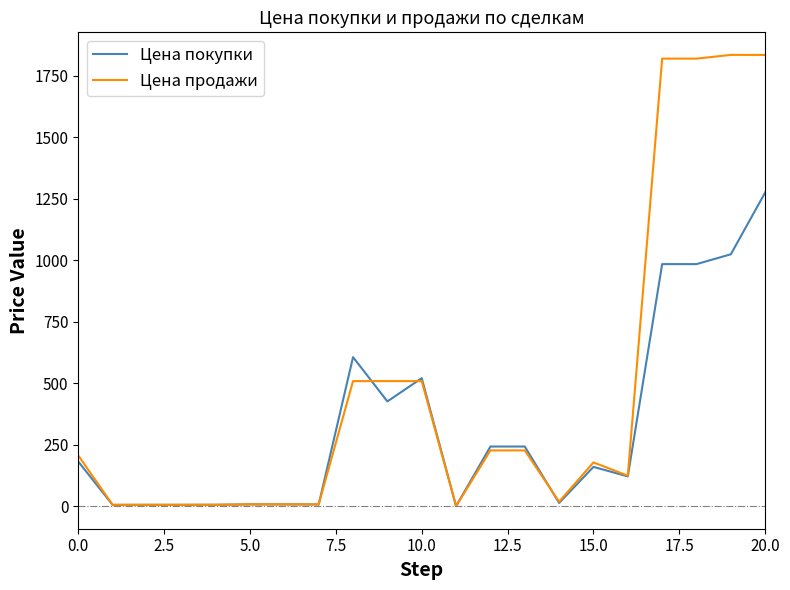

What is the highest value of the Цена продажи series?

1834.7